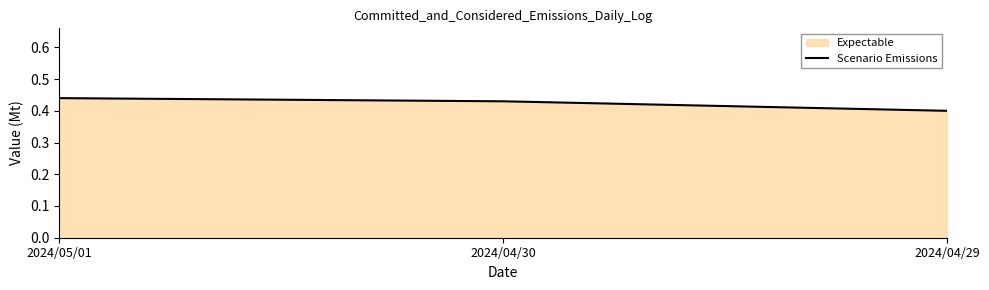

Which label corresponds to the largest value in the chart?

2024/05/01